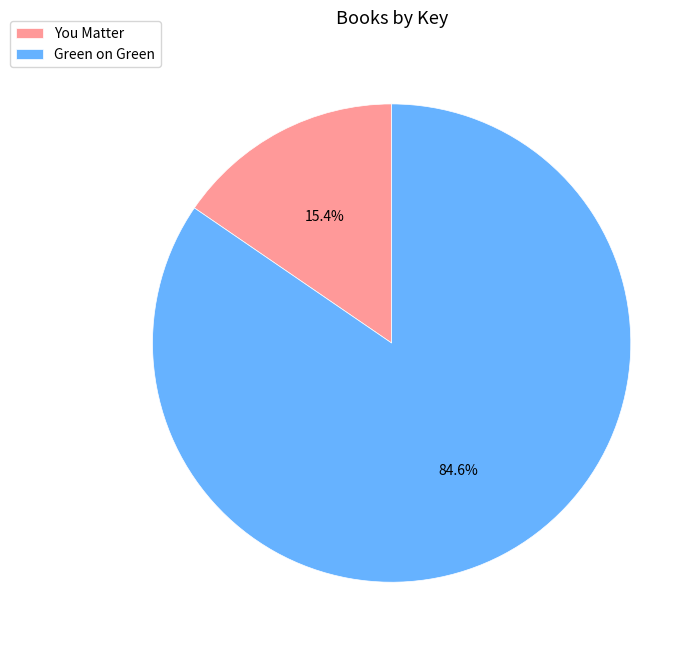

Rank the categories by value from highest to lowest.

Green on Green, You Matter